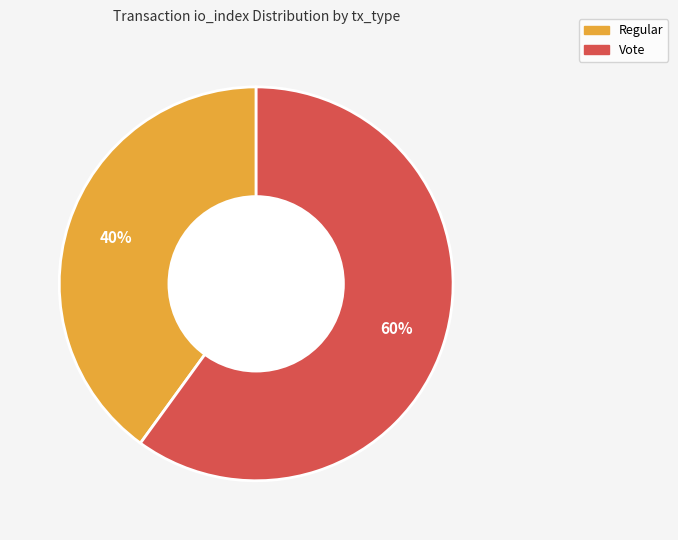

Is the sum of Vote and Regular greater than half?

Yes